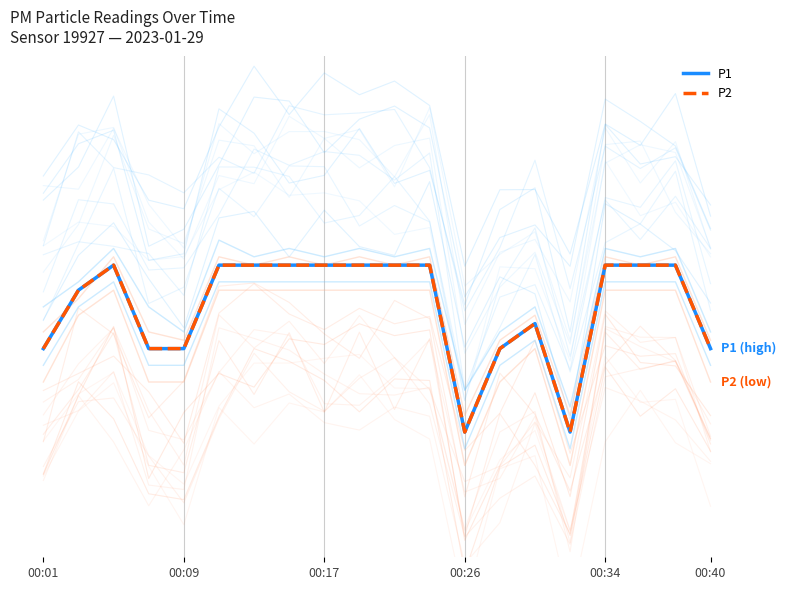

The value of P2 at 00:17 is 0.6. True or false?

True